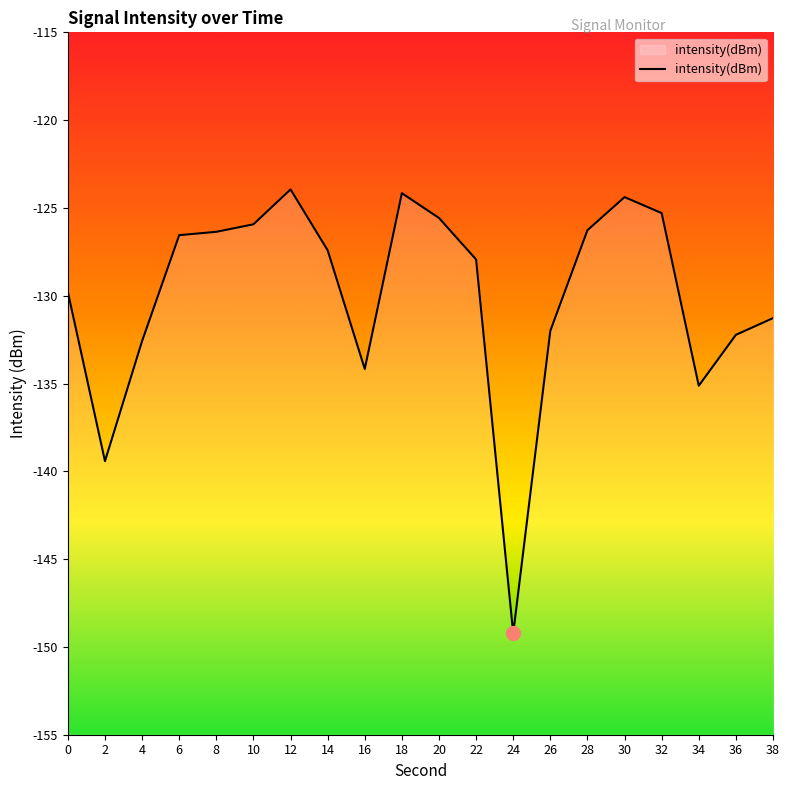

List the labels in order of value, largest first.

12, 18, 30, 32, 20, 10, 28, 8, 6, 14, 22, 0, 38, 26, 36, 4, 16, 34, 2, 24